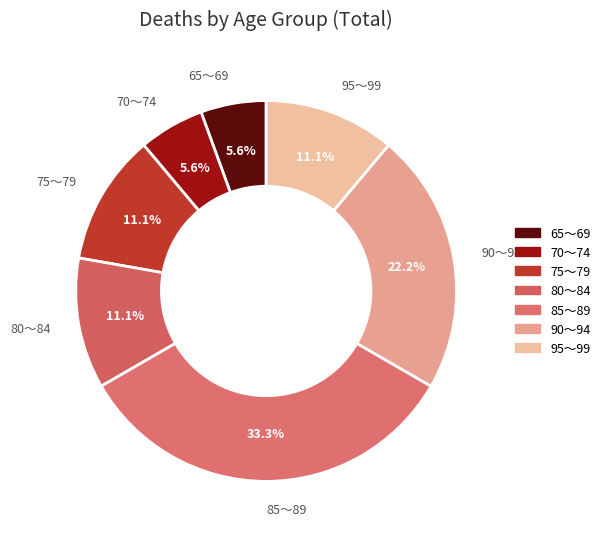

Is it true that 70～74 is 6% of the pie?

True